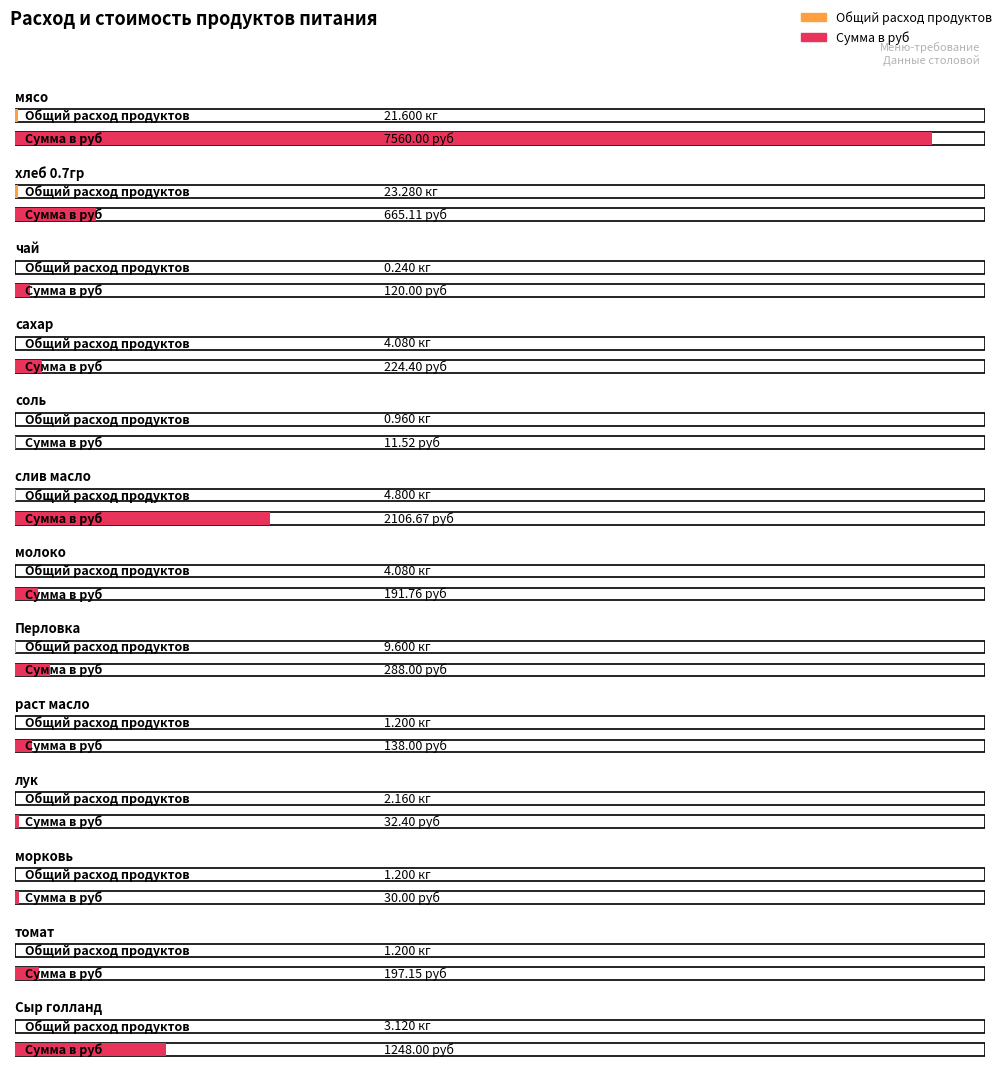

Rank the series by their average value, from highest to lowest.

Сумма в руб, Общий расход продуктов